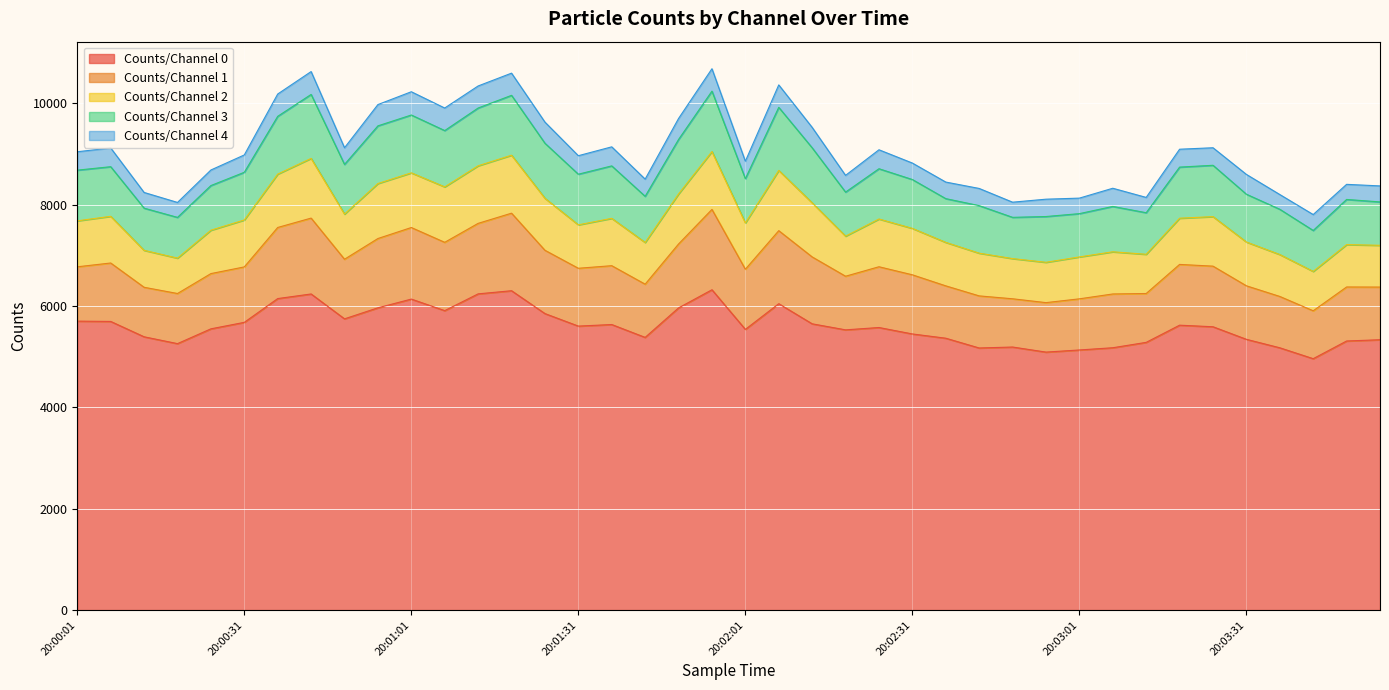

At which label does Counts/Channel 1 reach its minimum?

20:03:43